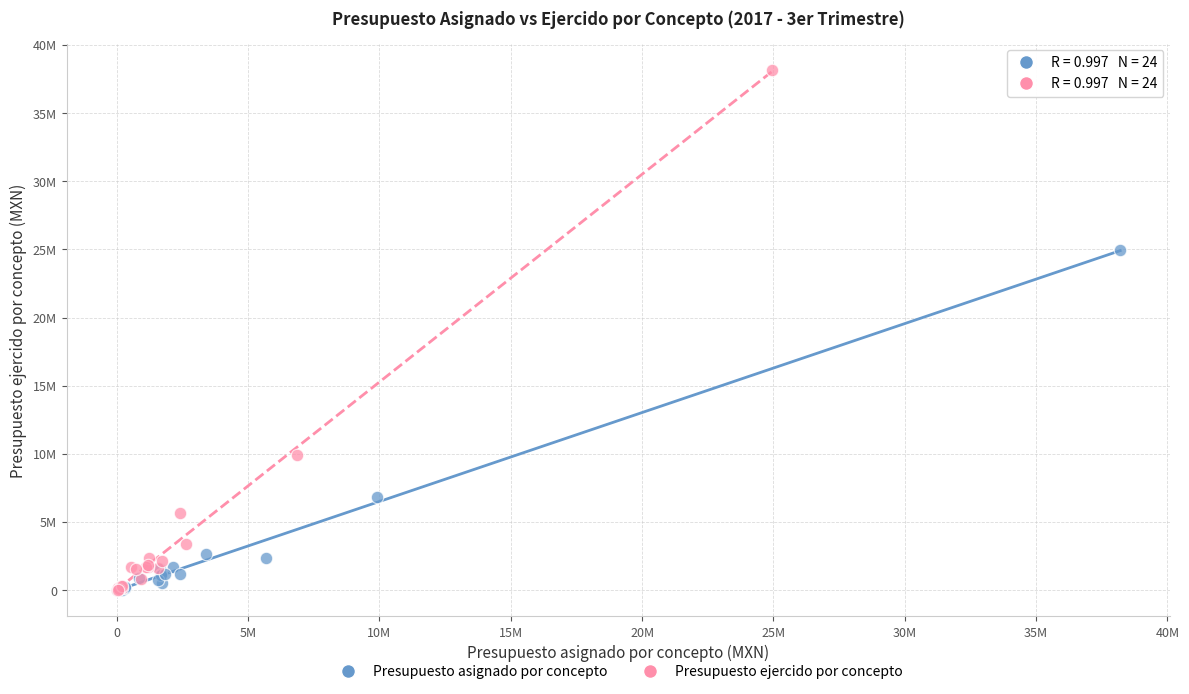

Which series contains the highest Y value?

Presupuesto ejercido por concepto